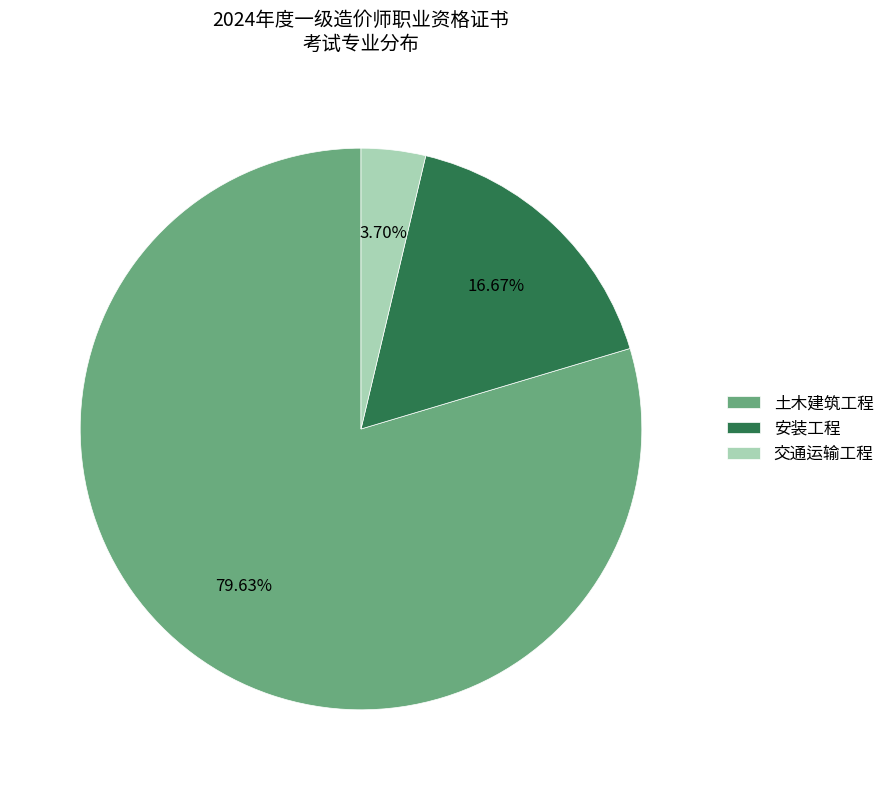

To the nearest percent, what is the combined percentage of 安装工程 and 土木建筑工程?

96%